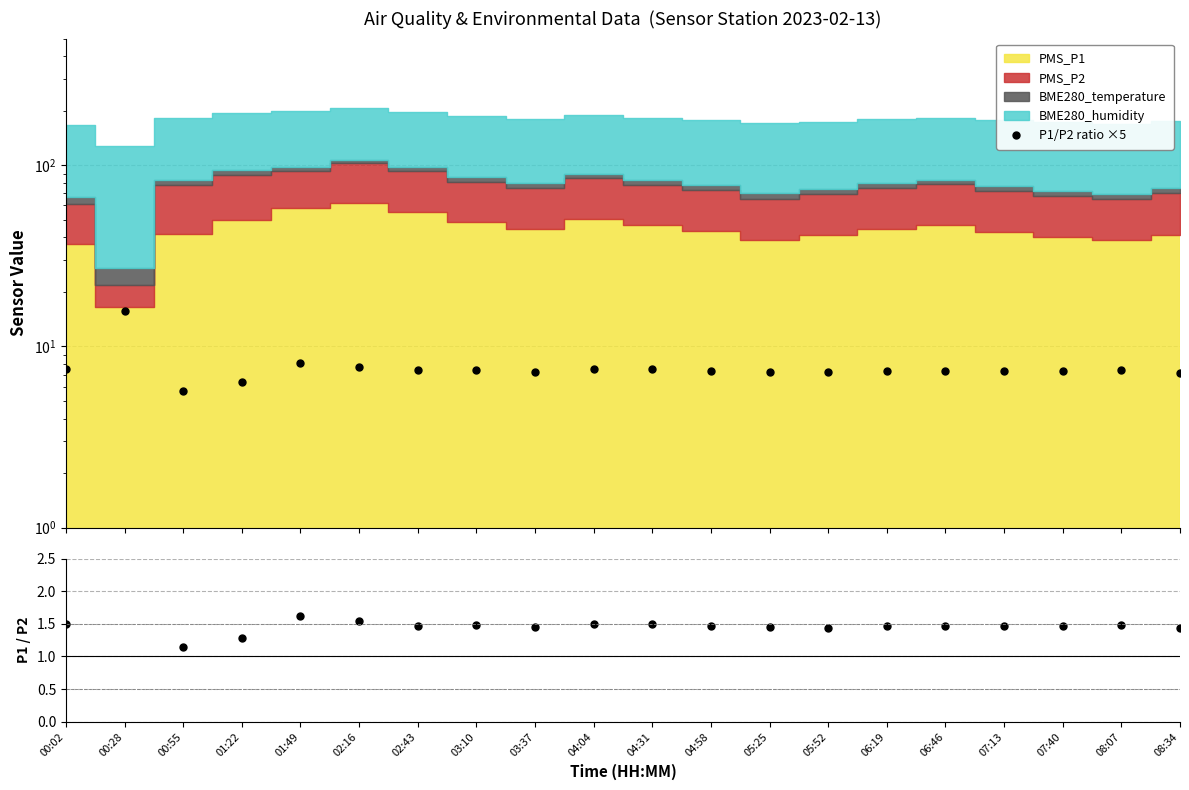

True or false: P1/P2 ratio and P1/P2 ratio ×5 intersect in this chart.

False